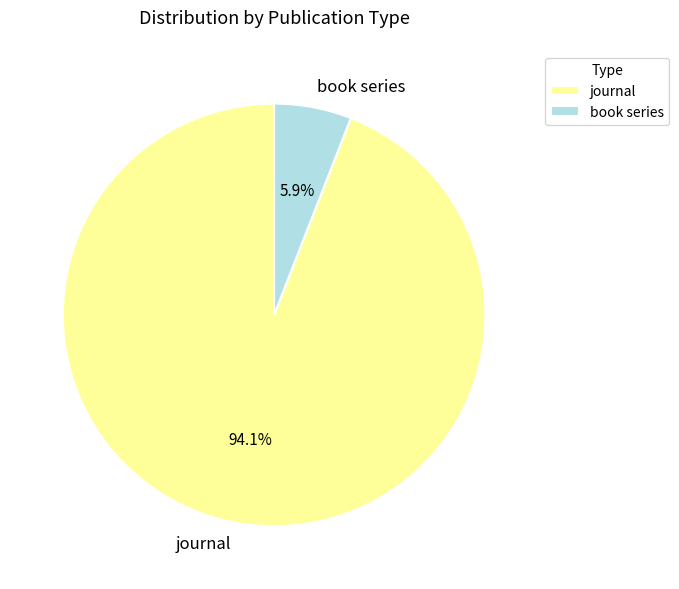

What portion of the pie excludes book series?

94.1%